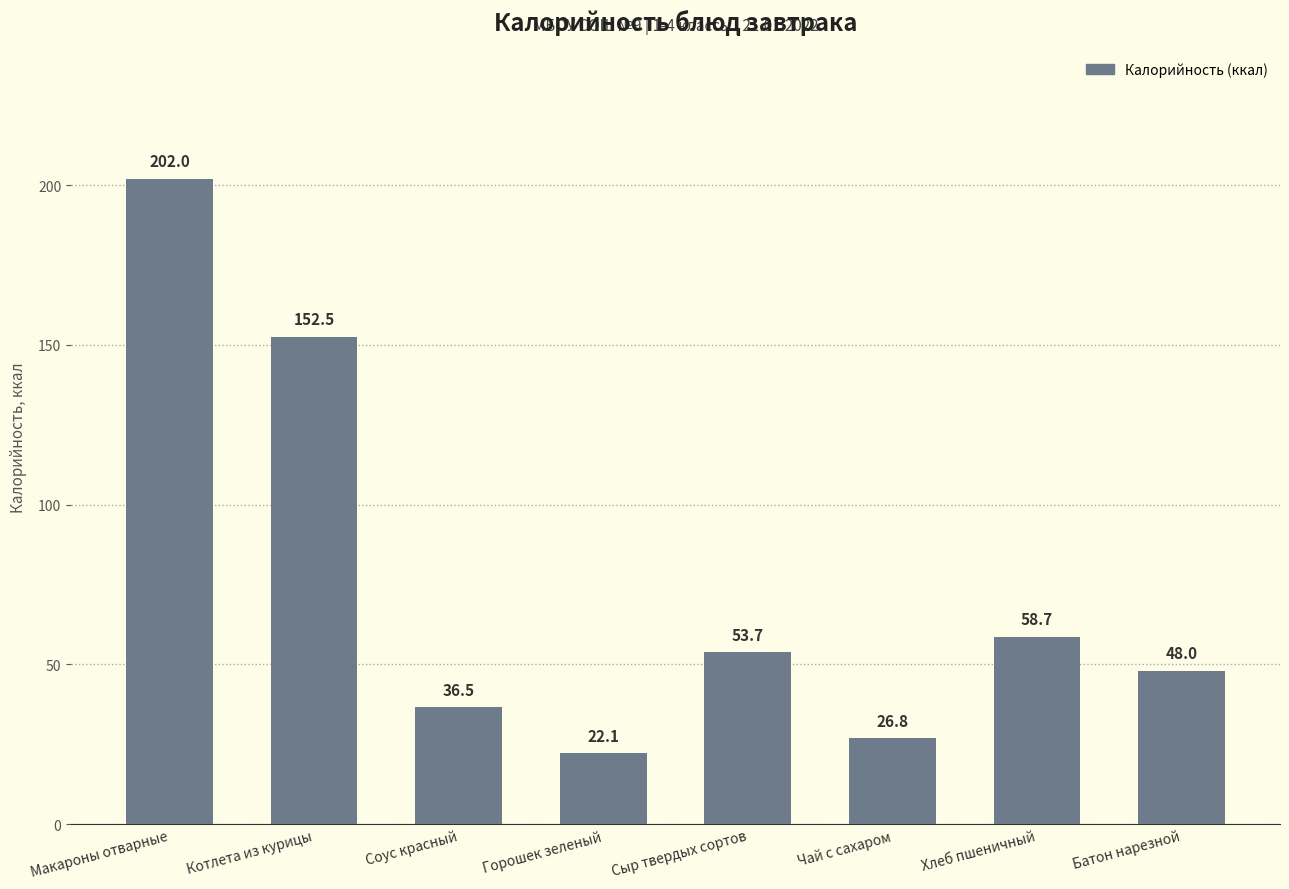

What value does the data have at Макароны отварные?

202.0